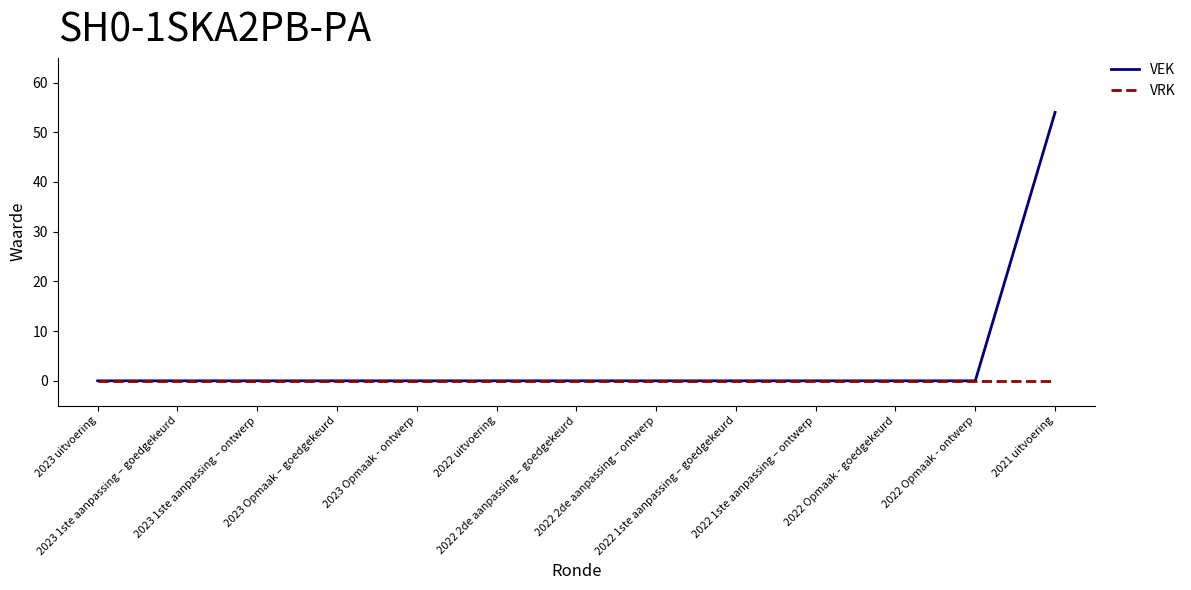

Which series has the widest spread of values?

VEK